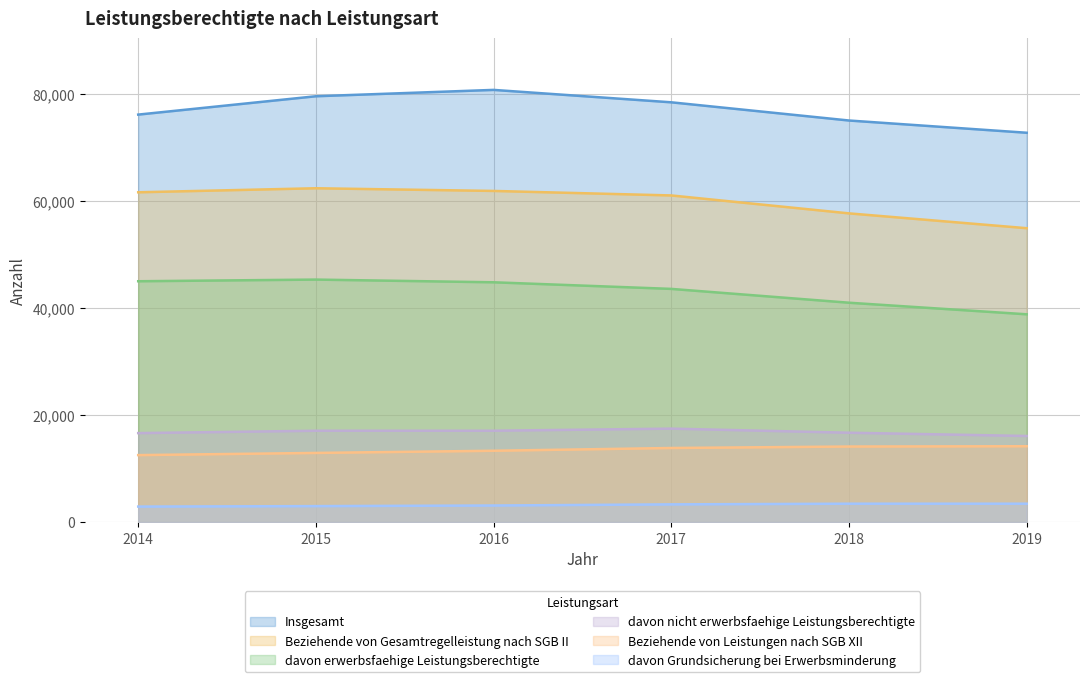

What is the total value across all series at 2018?

207915